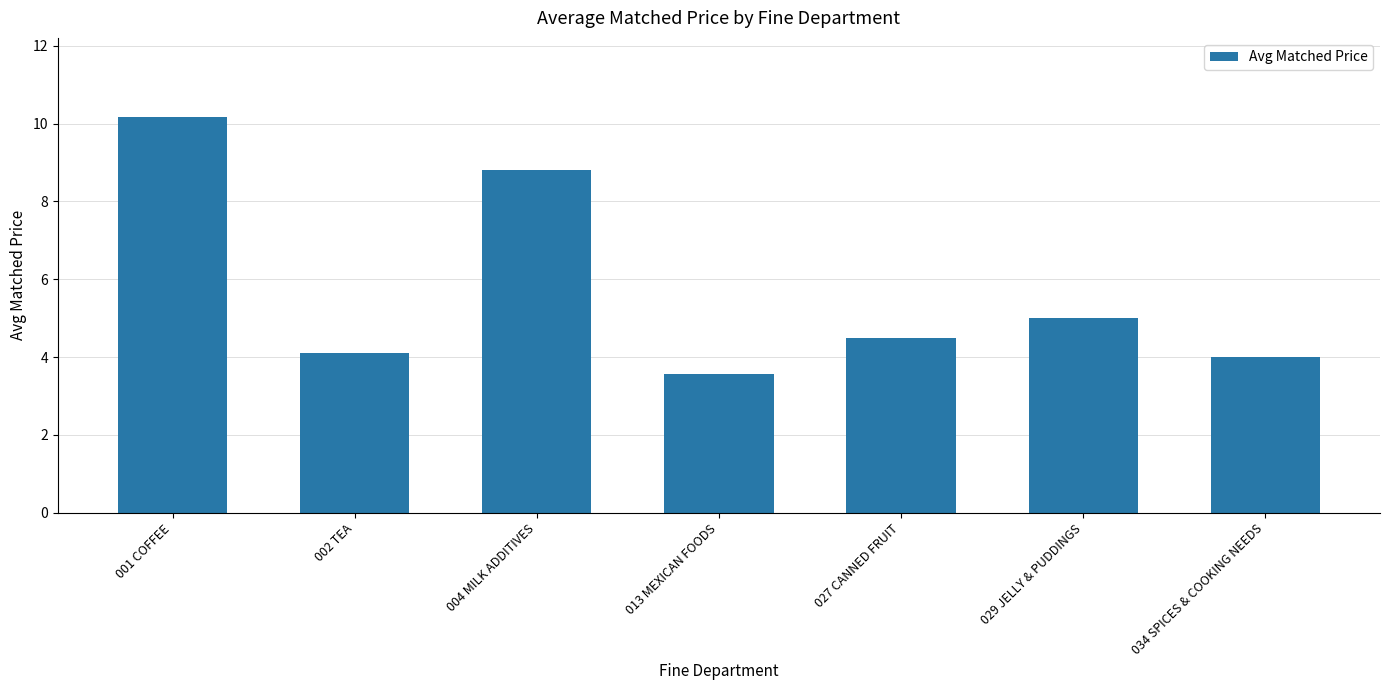

Reading left to right, extract all data points from this chart.

10.2	4.1	8.8	3.6	4.5	5.0	4.0